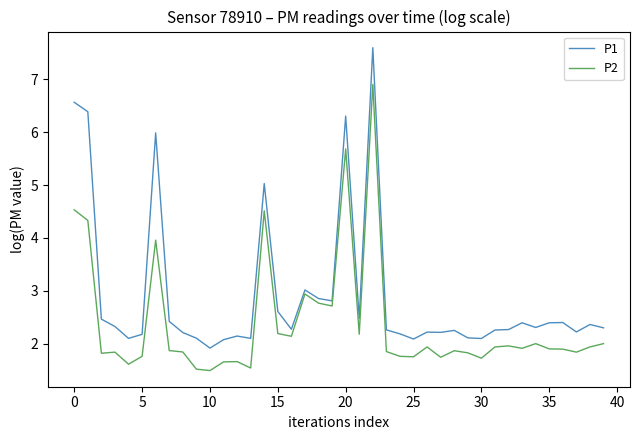

Does the chart display data point markers on the line(s)?

No